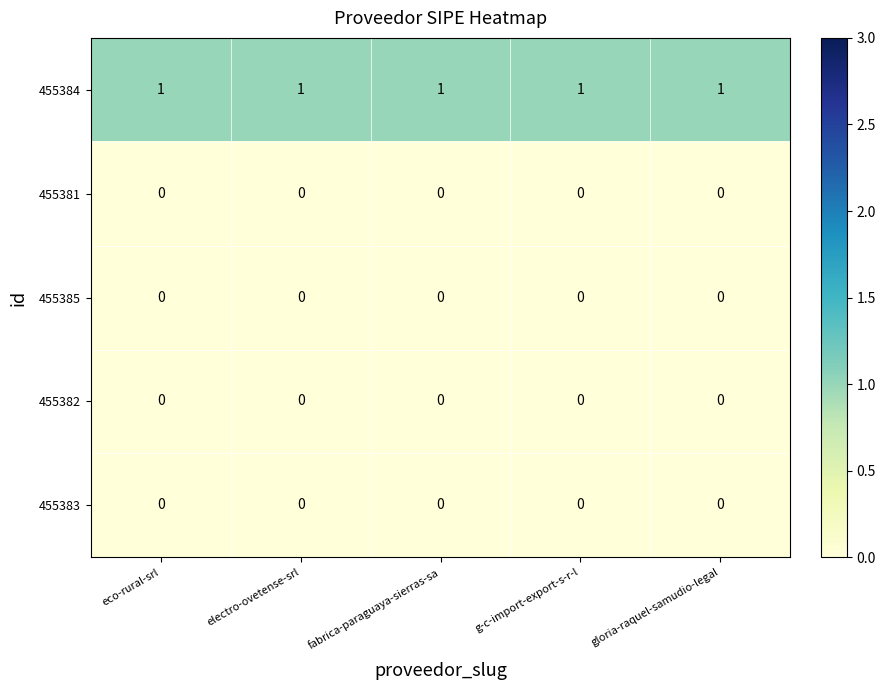

True or false: 455384 has a value of 1 at fabrica-paraguaya-sierras-sa.

True